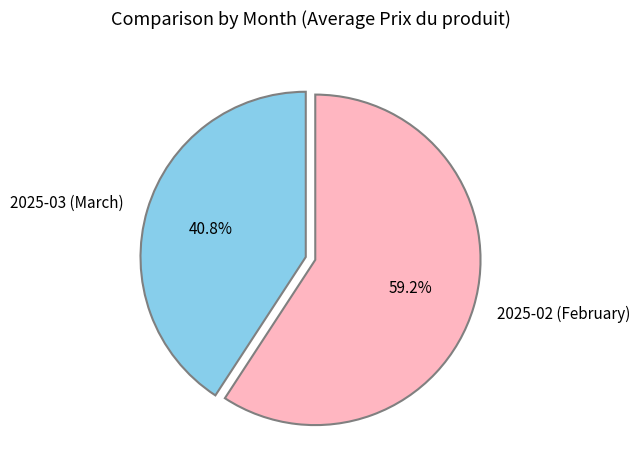

Which category has the biggest portion of the pie?

2025-02 (February)